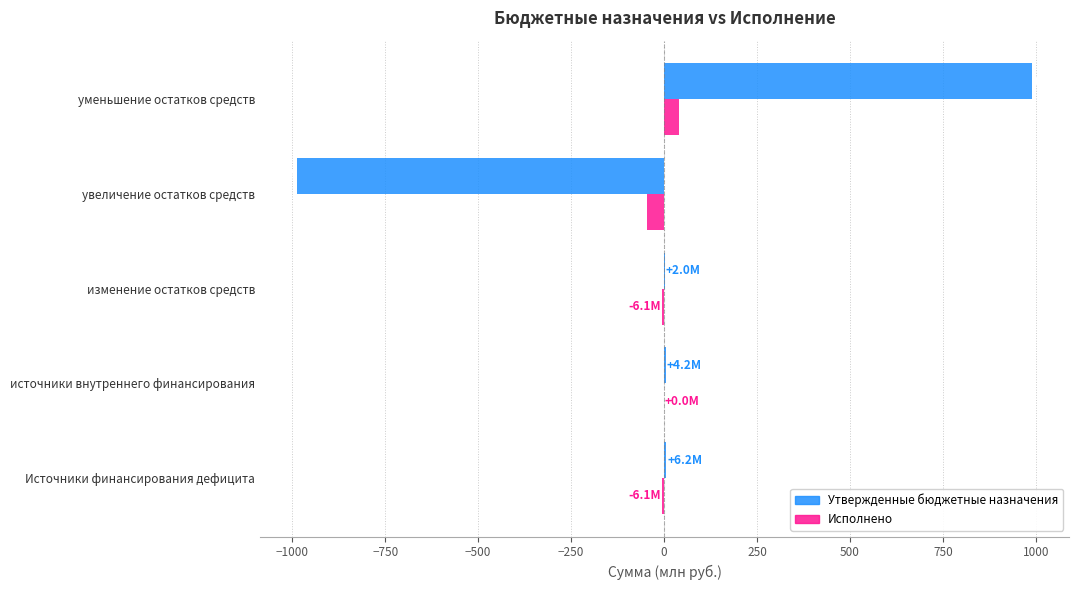

What is the sum of all Исполнено values?

-18.4